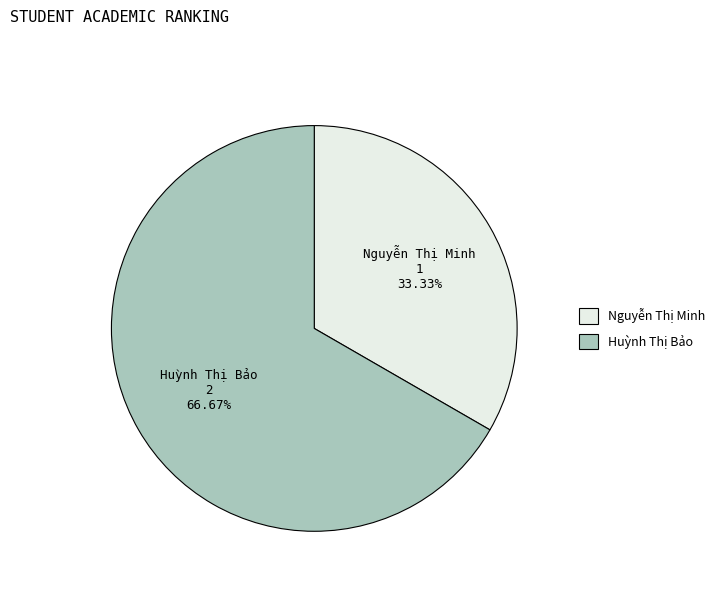

Does any single category account for the majority?

Yes